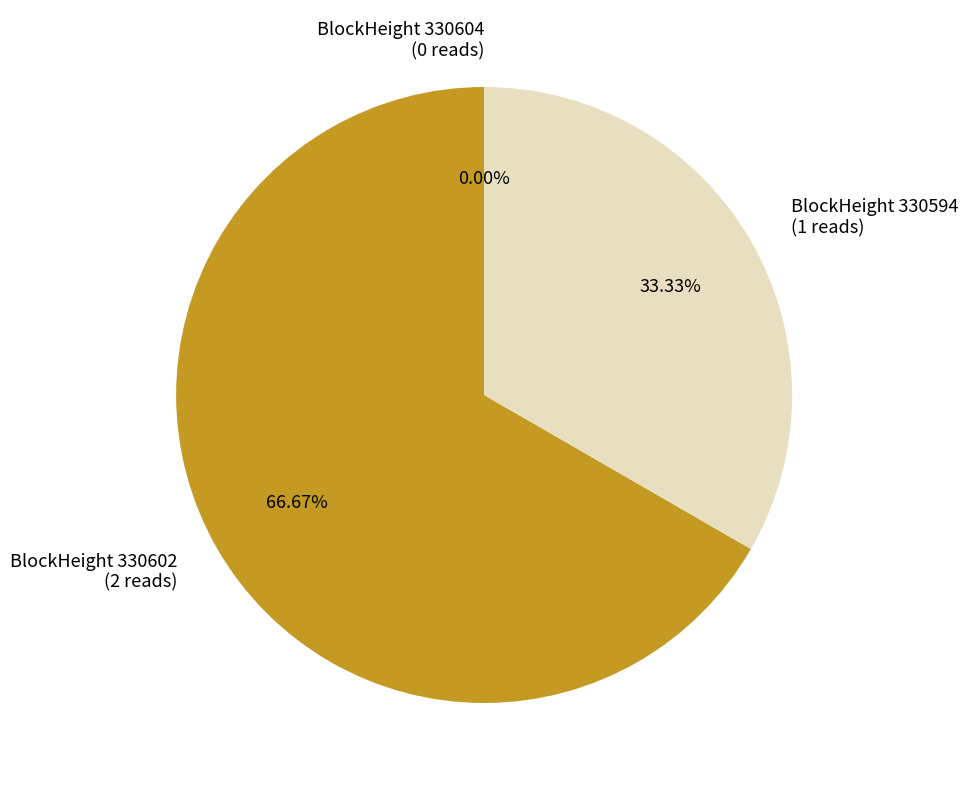

The 330604 slice represents 7% of the pie. True or false?

False